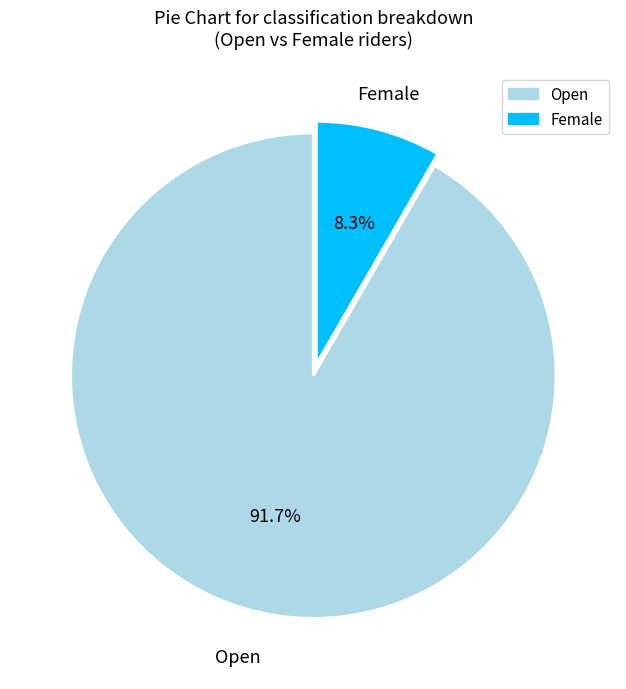

Which category has the biggest portion of the pie?

Open